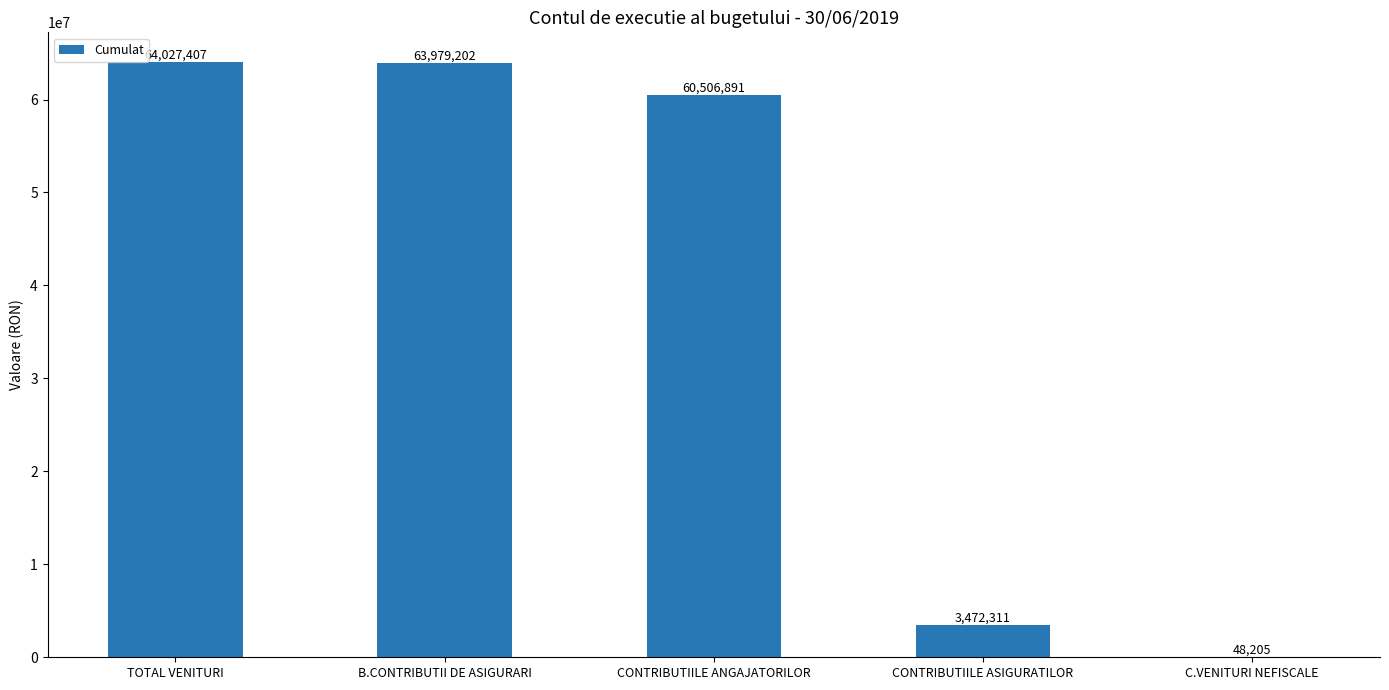

The chart shows a value of 95485974 at CONTRIBUTIILE ANGAJATORILOR. True or false?

False